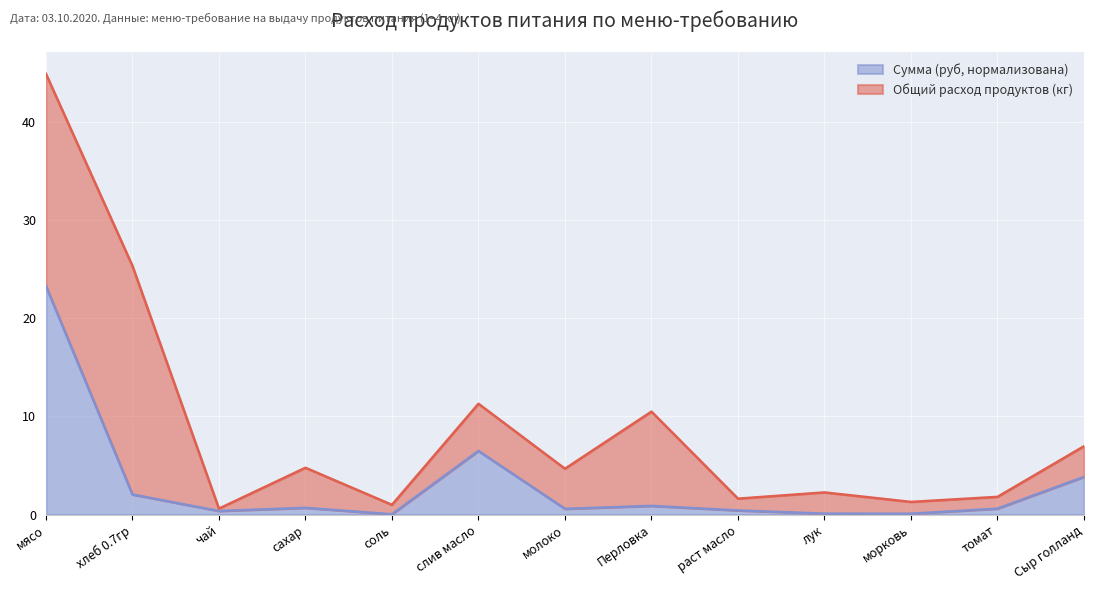

Where is the first local maximum?

сахар